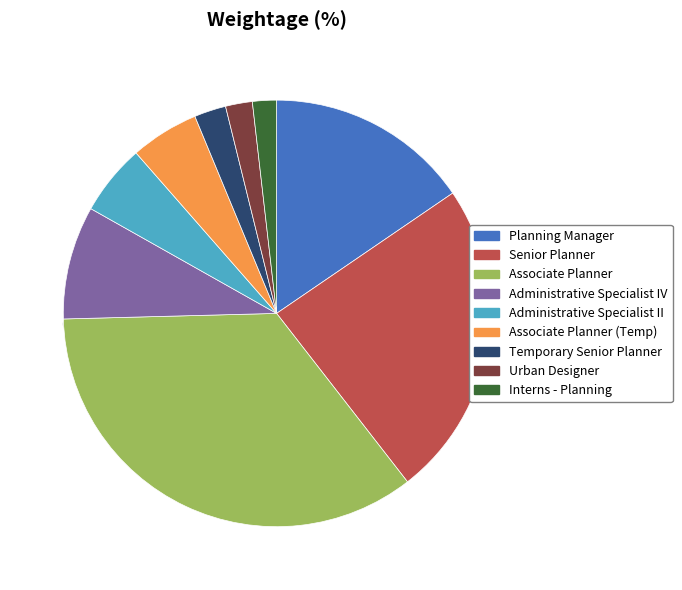

Rank the categories by value from highest to lowest.

Associate Planner, Senior Planner, Planning Manager, Administrative Specialist IV, Administrative Specialist II, Associate Planner (Temp), Temporary Senior Planner, Urban Designer, Interns - Planning